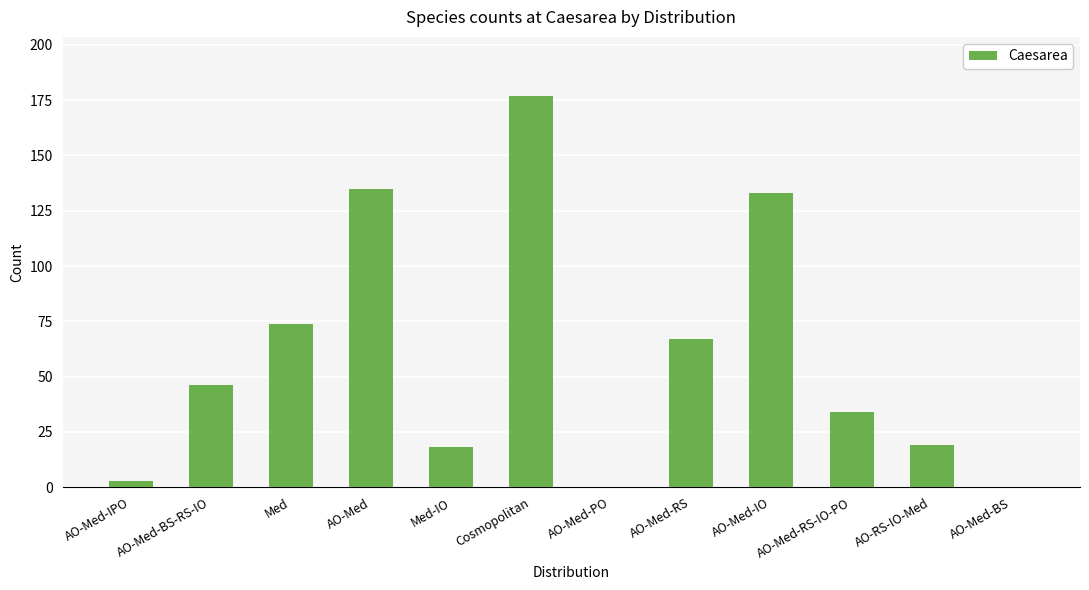

Are the bars horizontal?

No